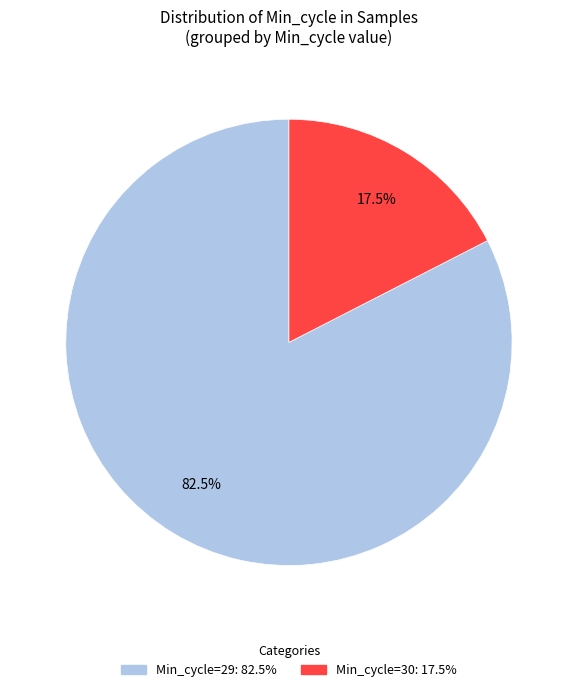

Does any single category account for the majority?

Yes